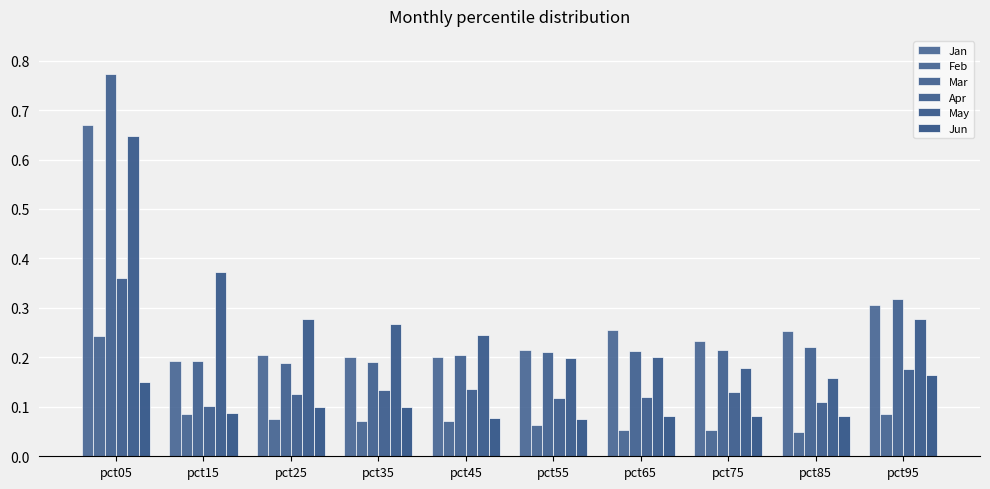

What is the total value across all series at pct55?

0.9